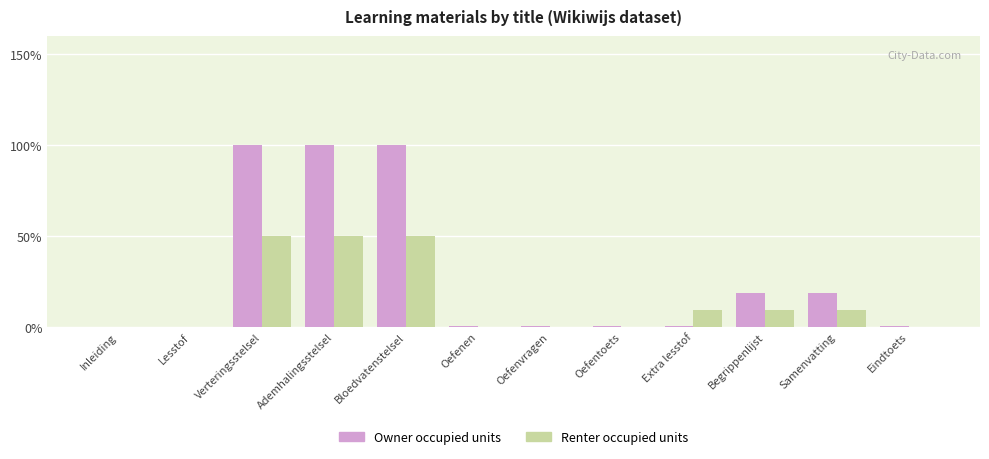

What is the sum of all Renter occupied units values?

178.6